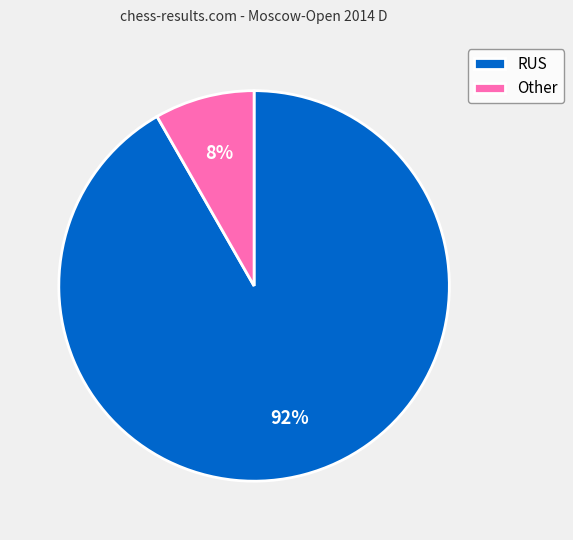

Do Other and RUS together represent more than half of the pie?

Yes